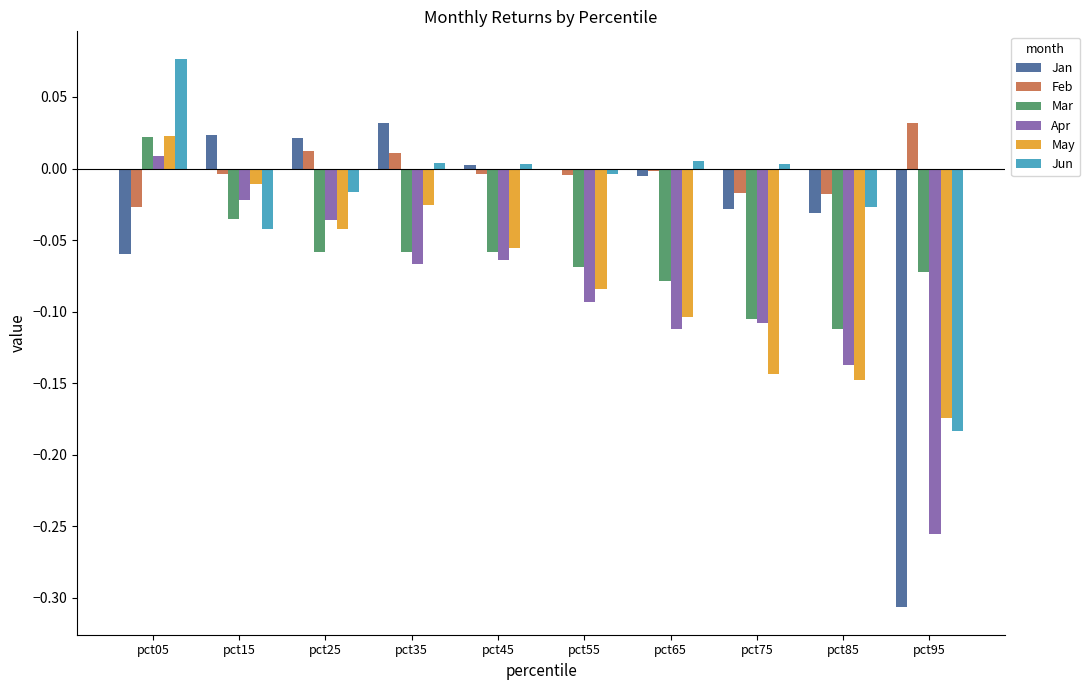

What is the sum of all Jan values?

-0.4